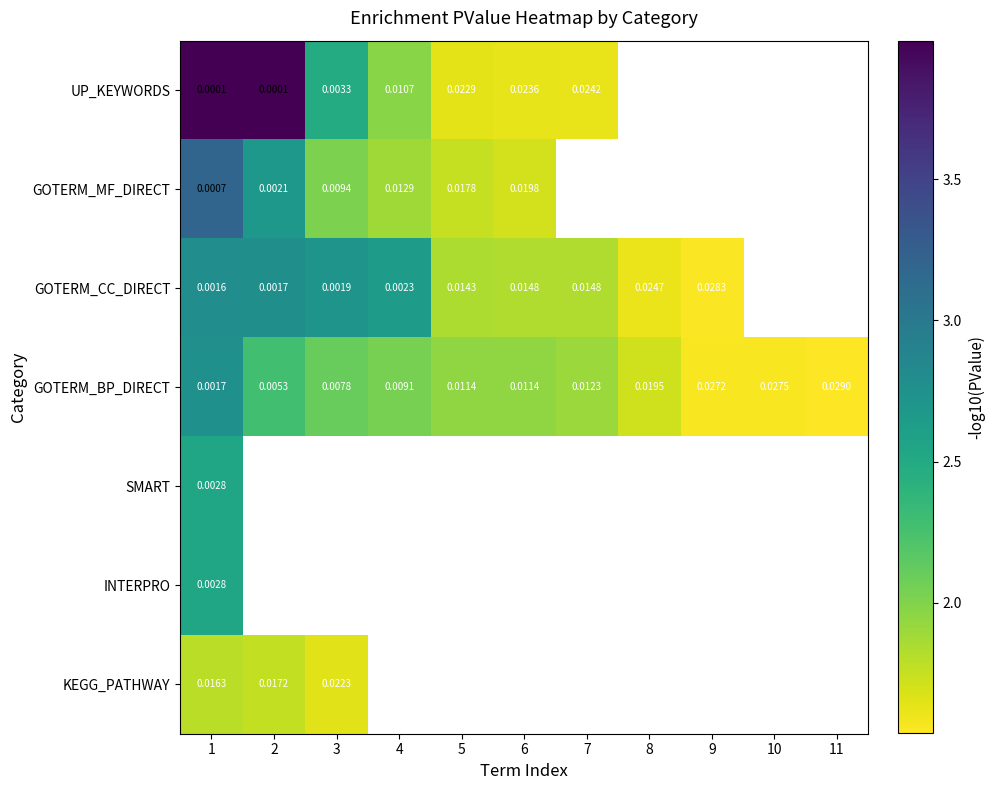

What is the spread (max minus min) of values at 7?

0.3